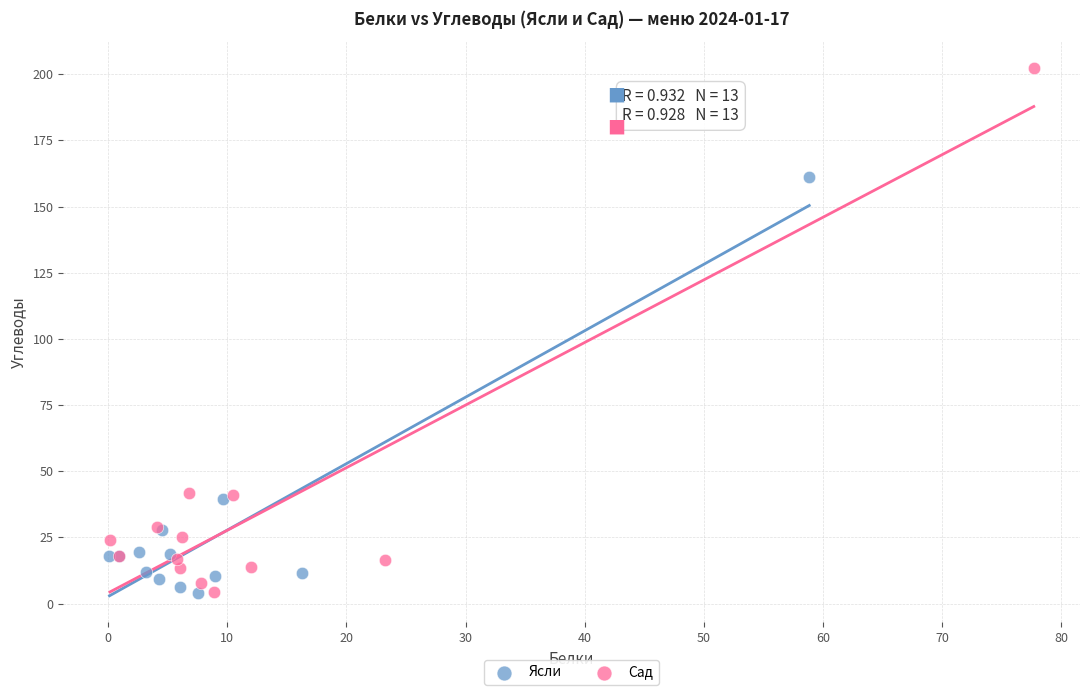

Which series has the widest spread of Y values?

Сад